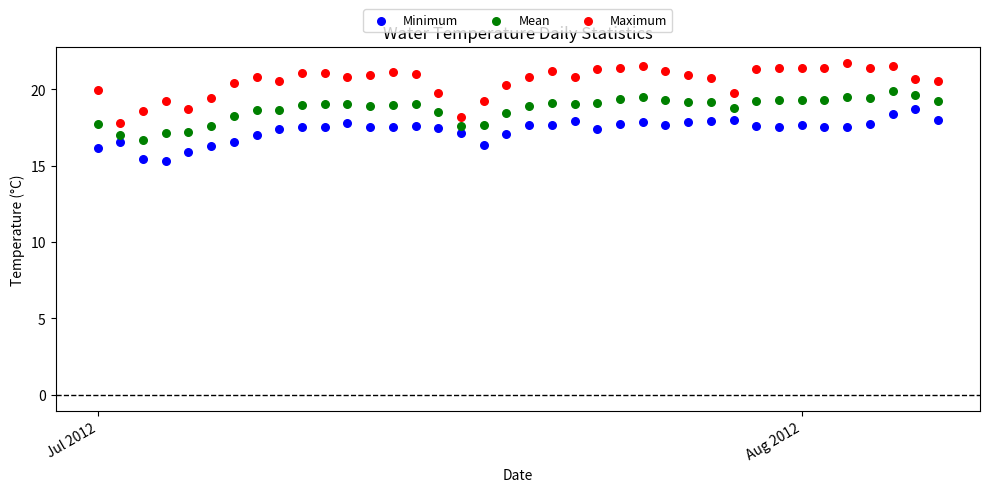

Which series contains the lowest Y value?

Minimum